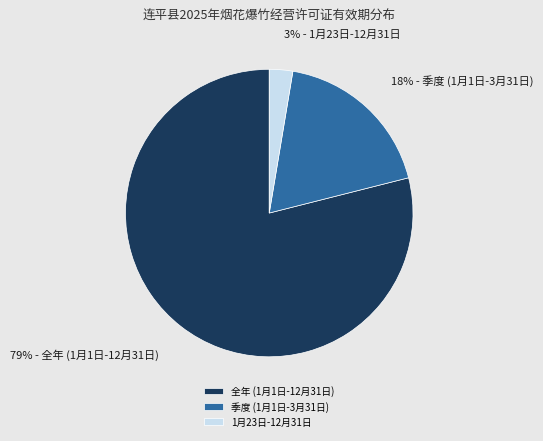

Is there any slice that represents more than half of the pie?

Yes